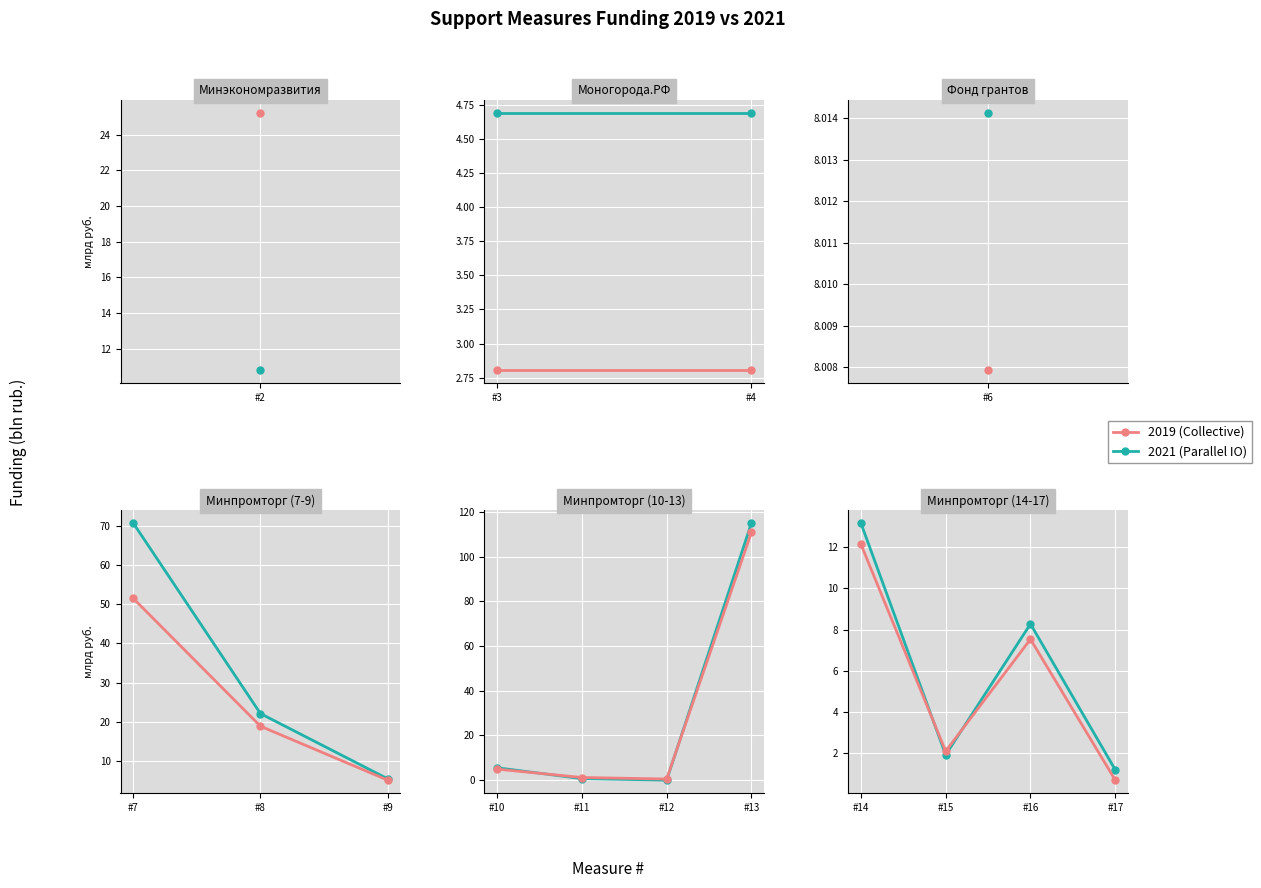

List the series in order of their overall mean, highest first.

2021 (Parallel IO), 2019 (Collective)